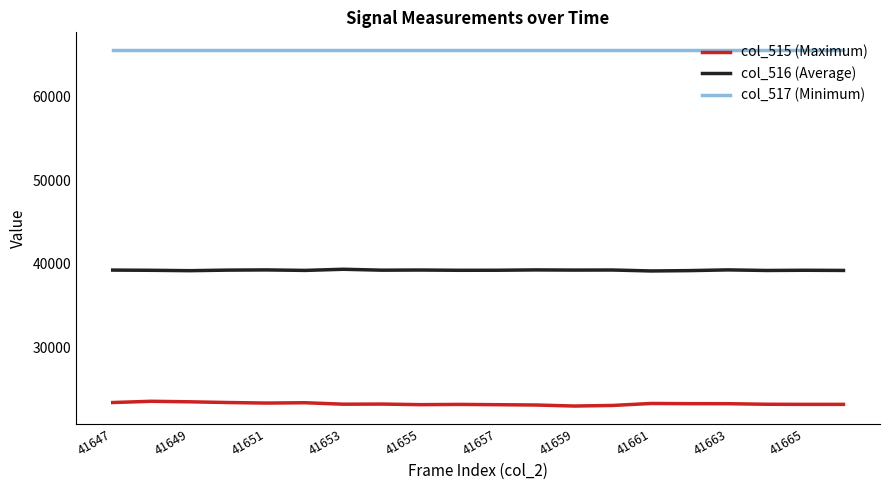

List the series in order of their peak value, lowest first.

col_515 (Maximum), col_516 (Average), col_517 (Minimum)